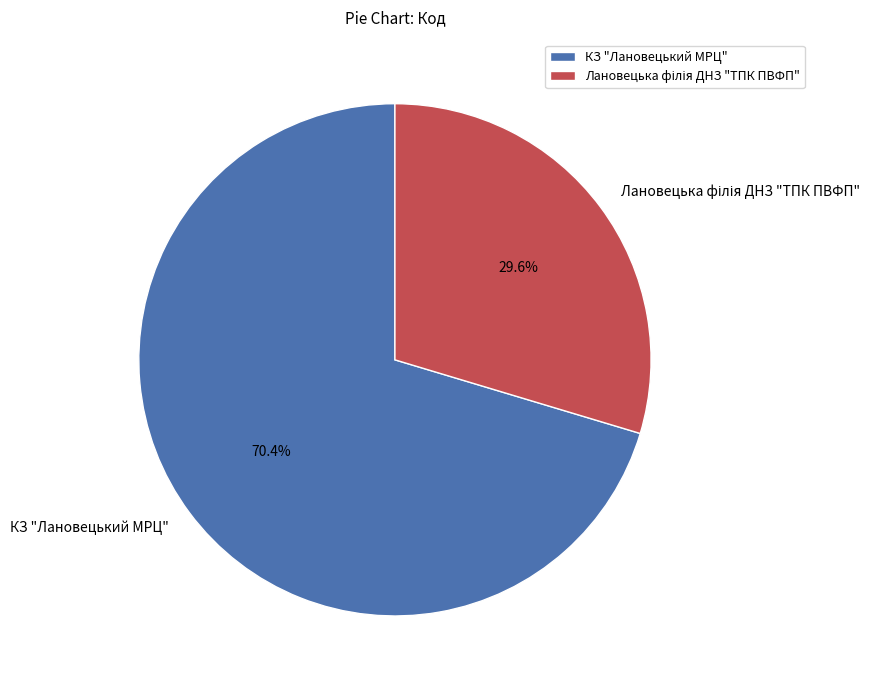

Which slice represents more than half of the pie?

КЗ "Лановецький МРЦ"